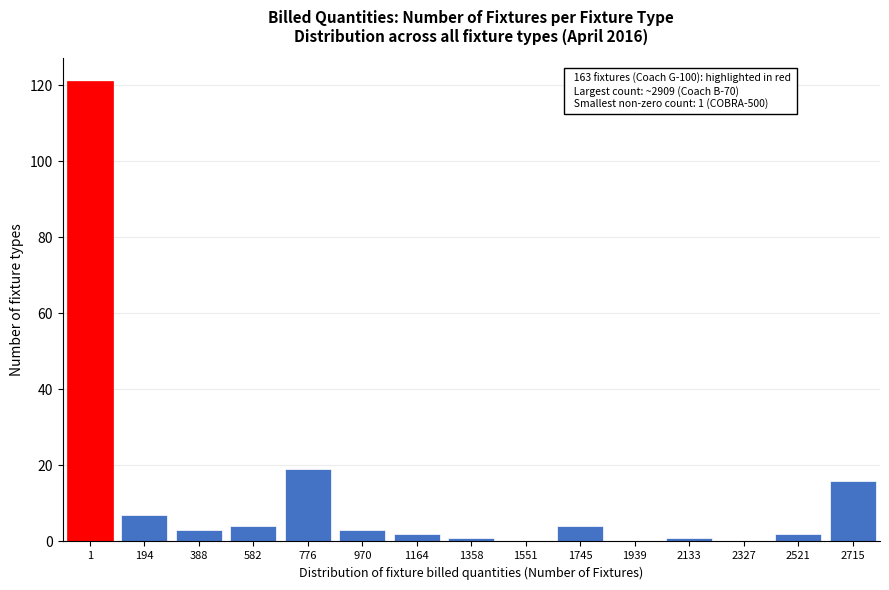

Reading left to right, extract all data points from this chart.

1=121	194=7	388=3	582=4	776=19	970=3	1164=2	1358=1	1551=0	1745=4	1939=0	2133=1	2327=0	2521=2	2715=16